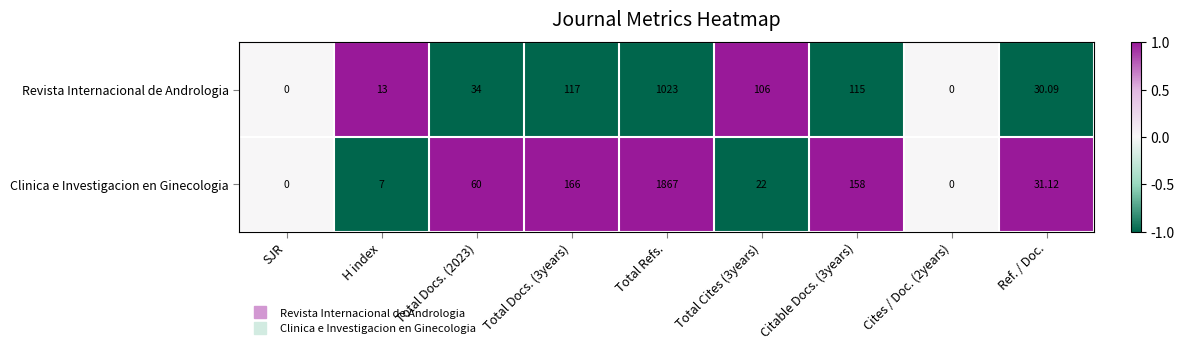

At Total Cites (3years), list the series in order from smallest to largest.

Clinica e Investigacion en Ginecologia, Revista Internacional de Andrologia